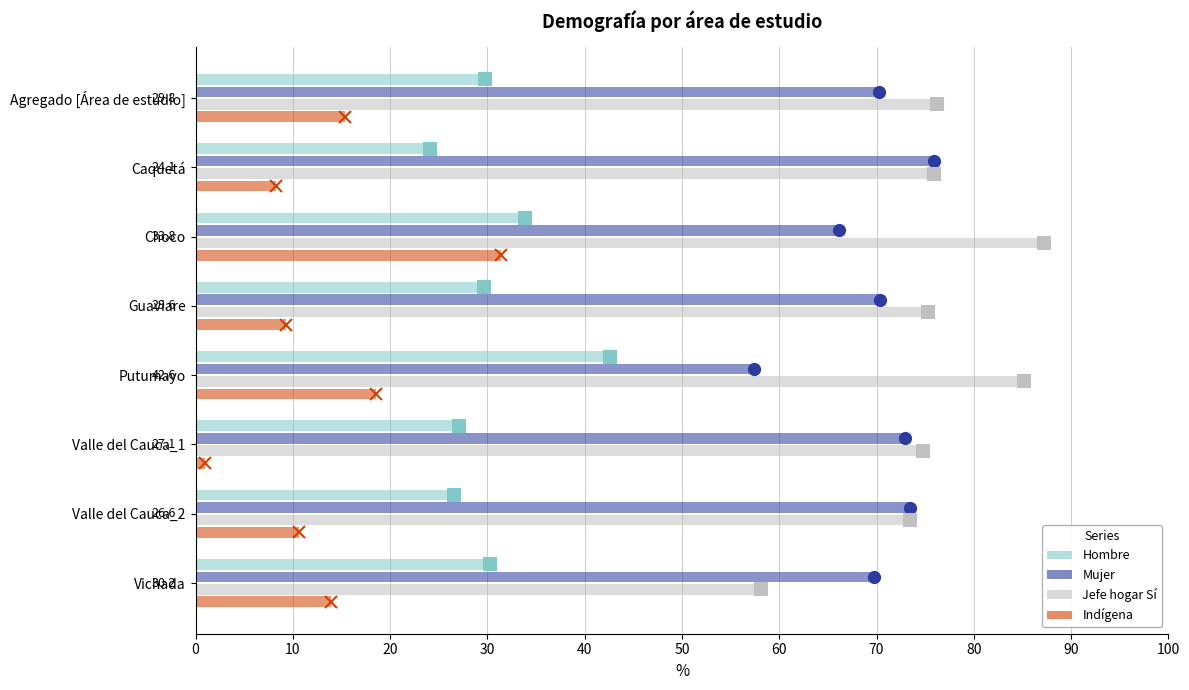

Between Agregado [Área de estudio] and Valle del Cauca_1, which series saw the biggest shift?

Indígena